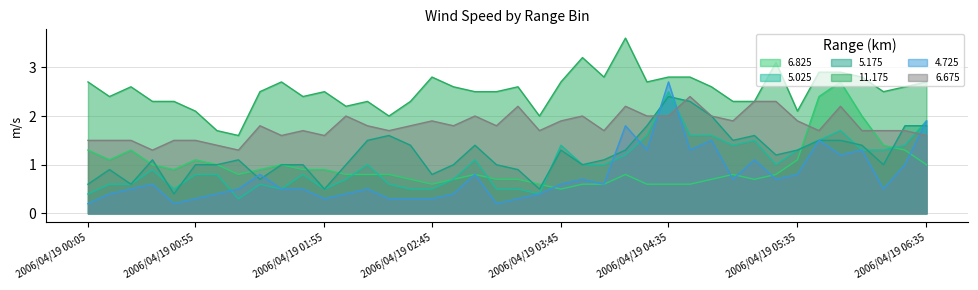

True or false: 6.825 has a value of 0.9 at 2006/04/19 04:55.

False